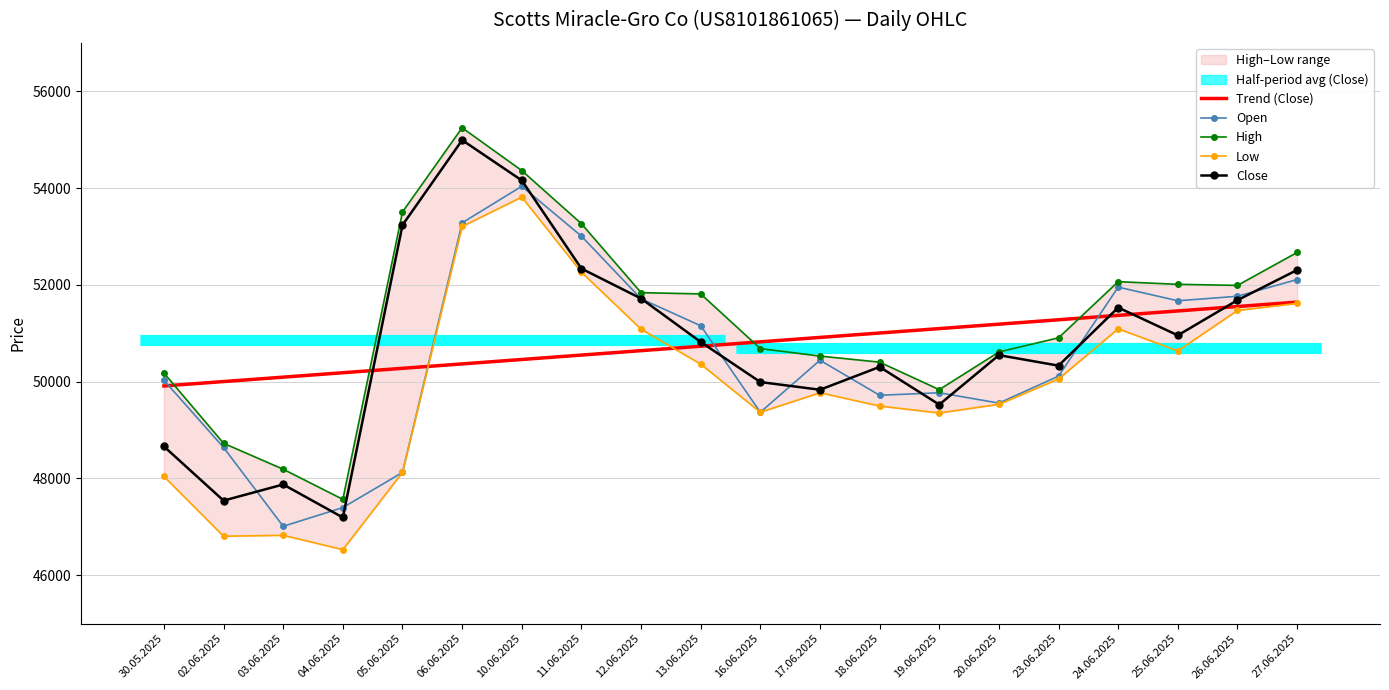

At how many categories does at least one series exceed 49731?

20